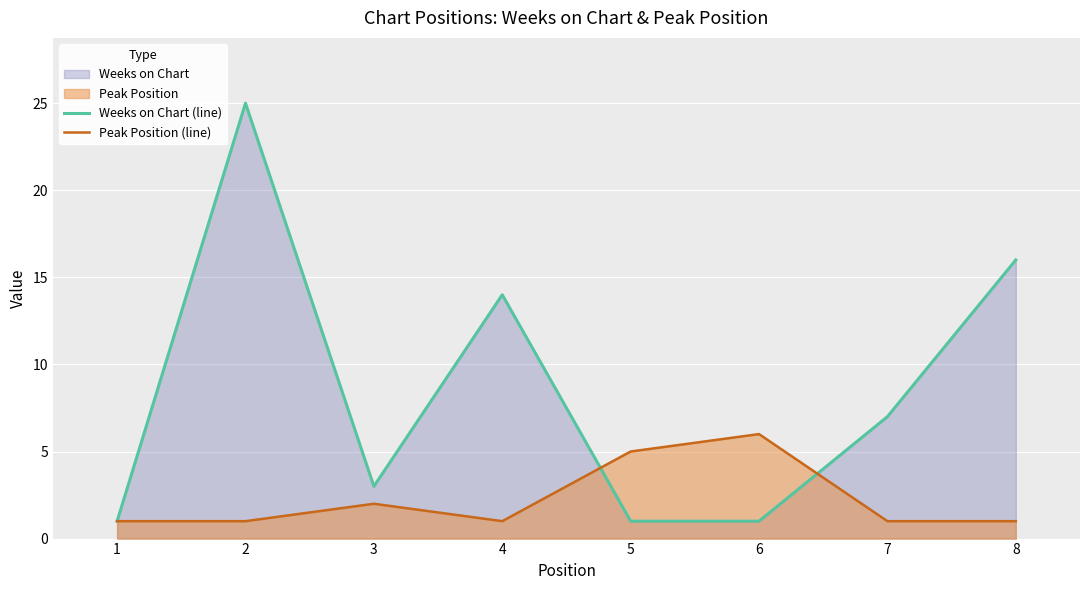

What is the sum of the Weeks on Chart (line) values at 7 and 5?

8